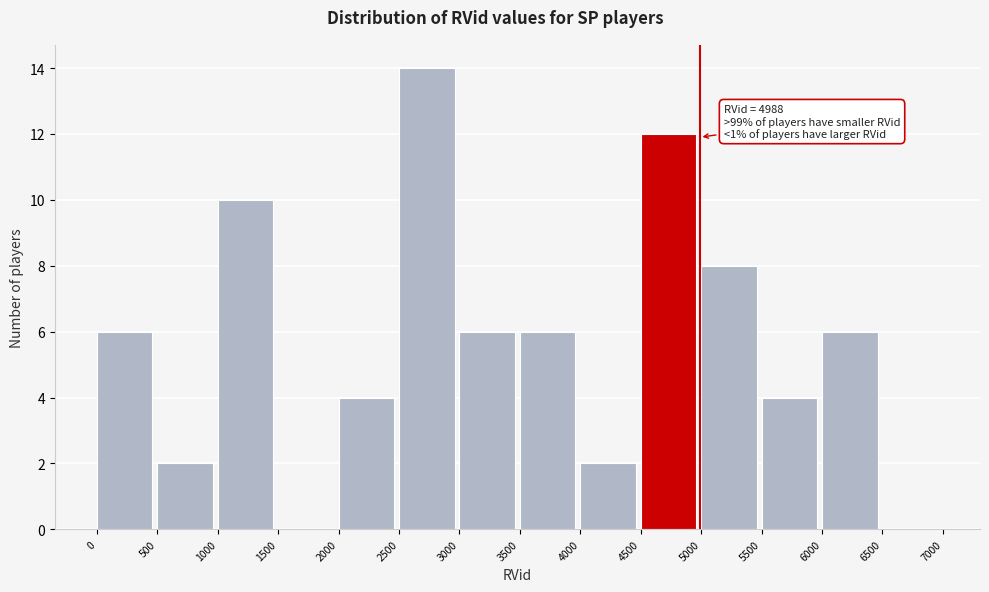

Which range on the x-axis has the tallest bar?

2500 to 3000